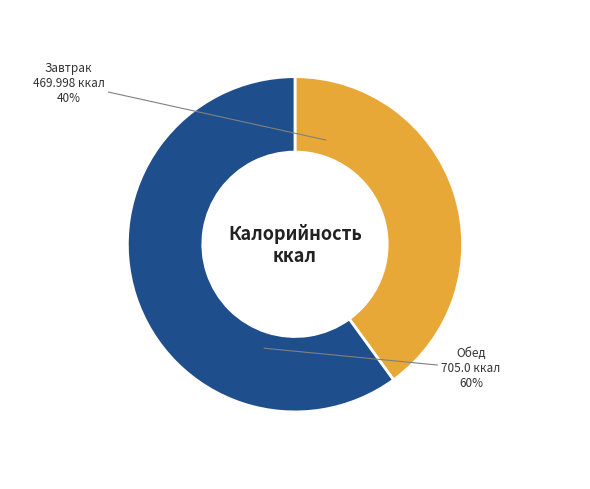

Which slice is the smallest?

Завтрак